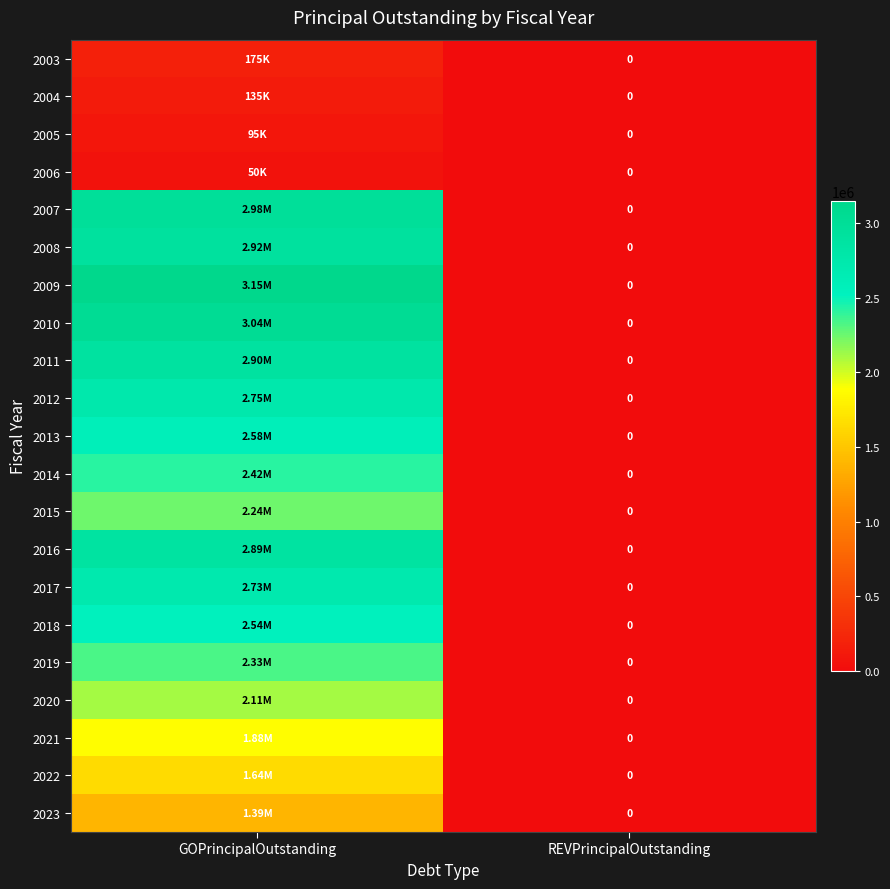

Read the 2013 value at GOPrincipalOutstanding, to the nearest 10.

2585000